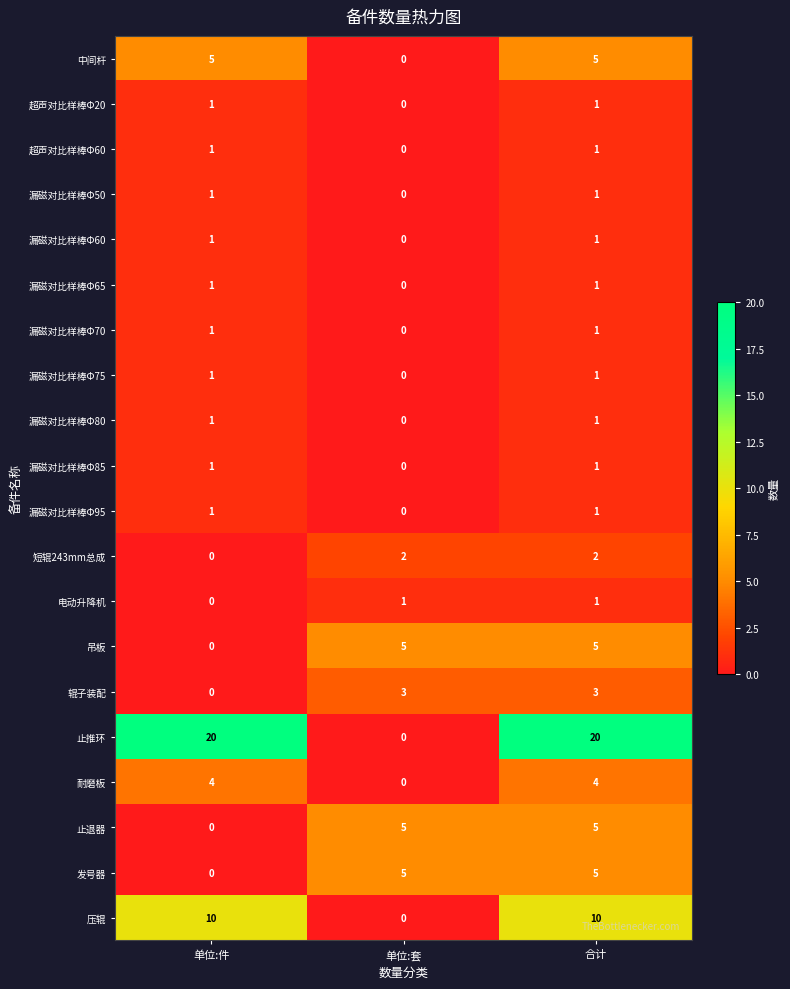

Which series has the largest total across all categories?

止推环